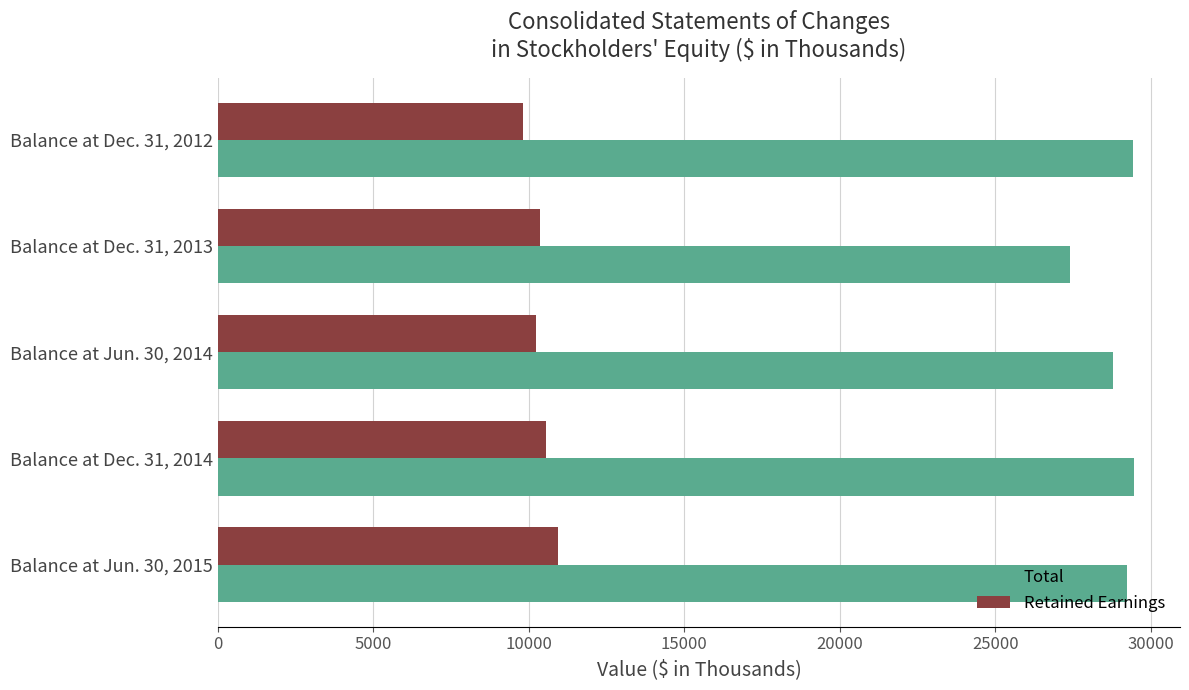

Count the number of data series in this chart.

2